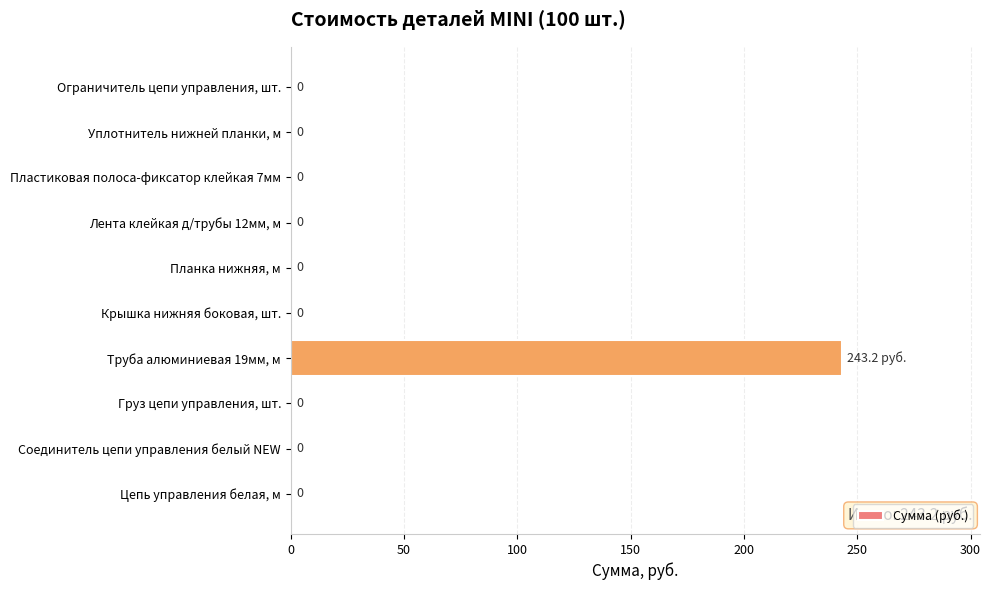

The value at Труба алюминиевая 19мм, м is 106.1. True or false?

False